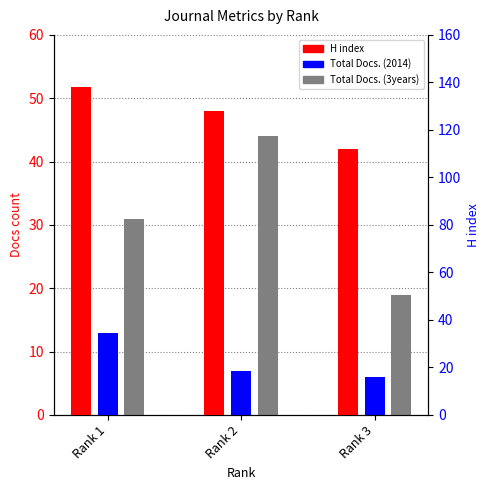

What is the difference between the maximum and minimum values in the Total Docs. (3years) series?

25